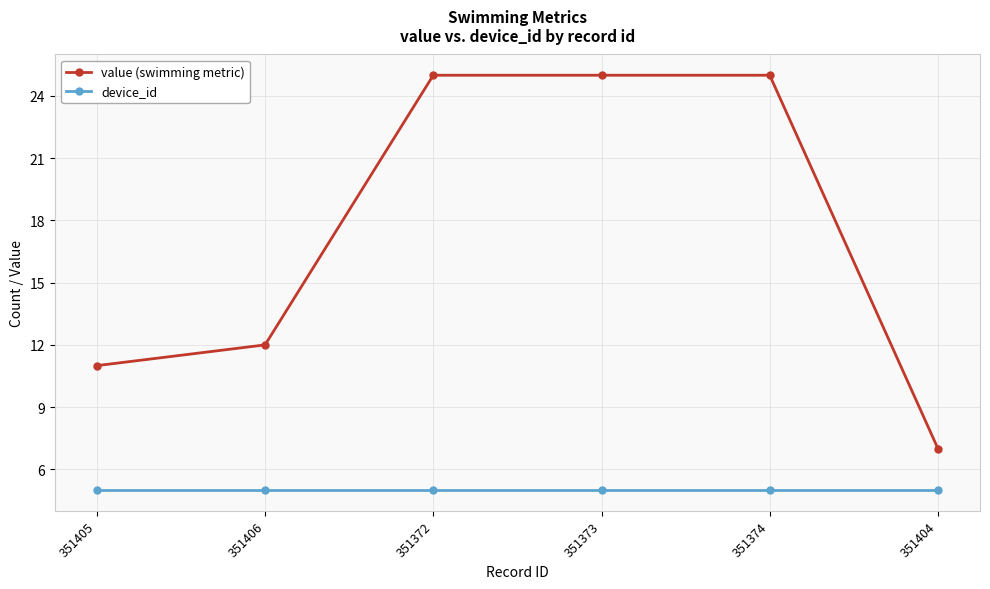

At which label is value (swimming metric) closest to 16?

351406